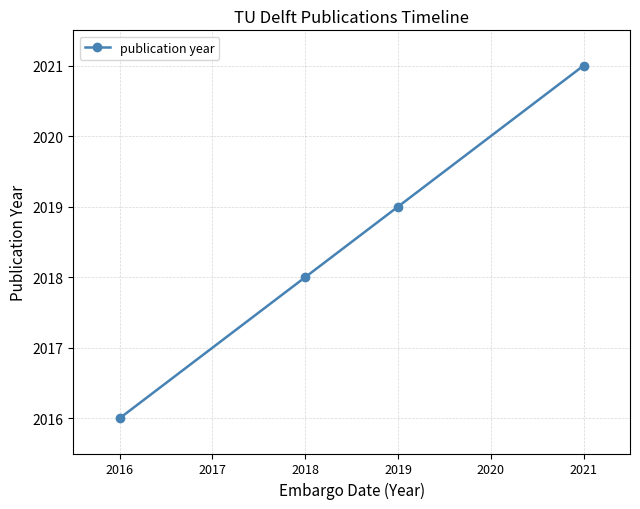

What is the difference between the maximum and minimum values?

5